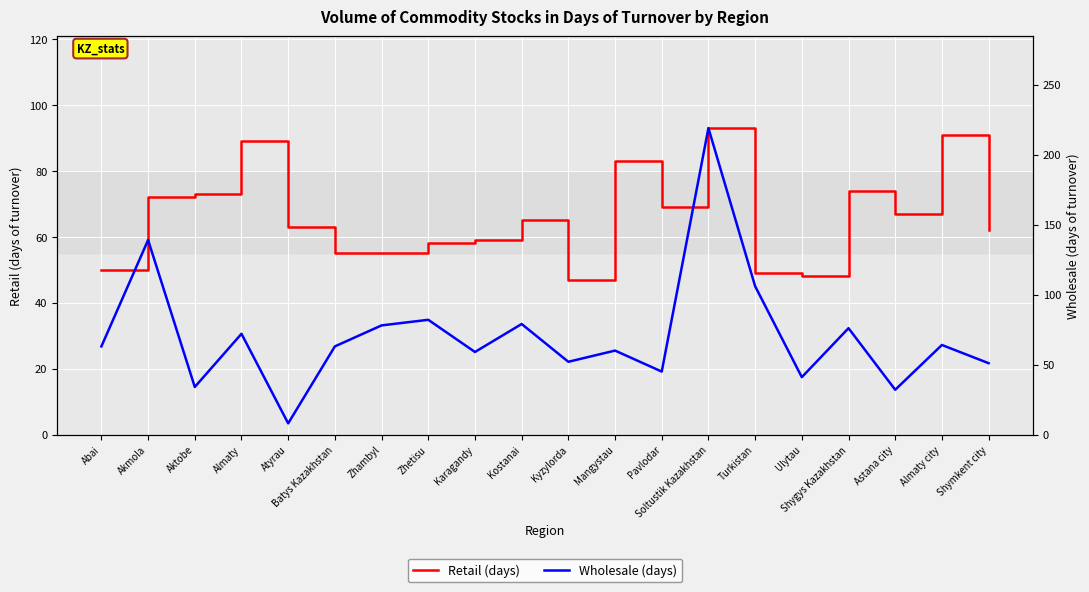

The Wholesale series shows 36 at Almaty. True or false?

False